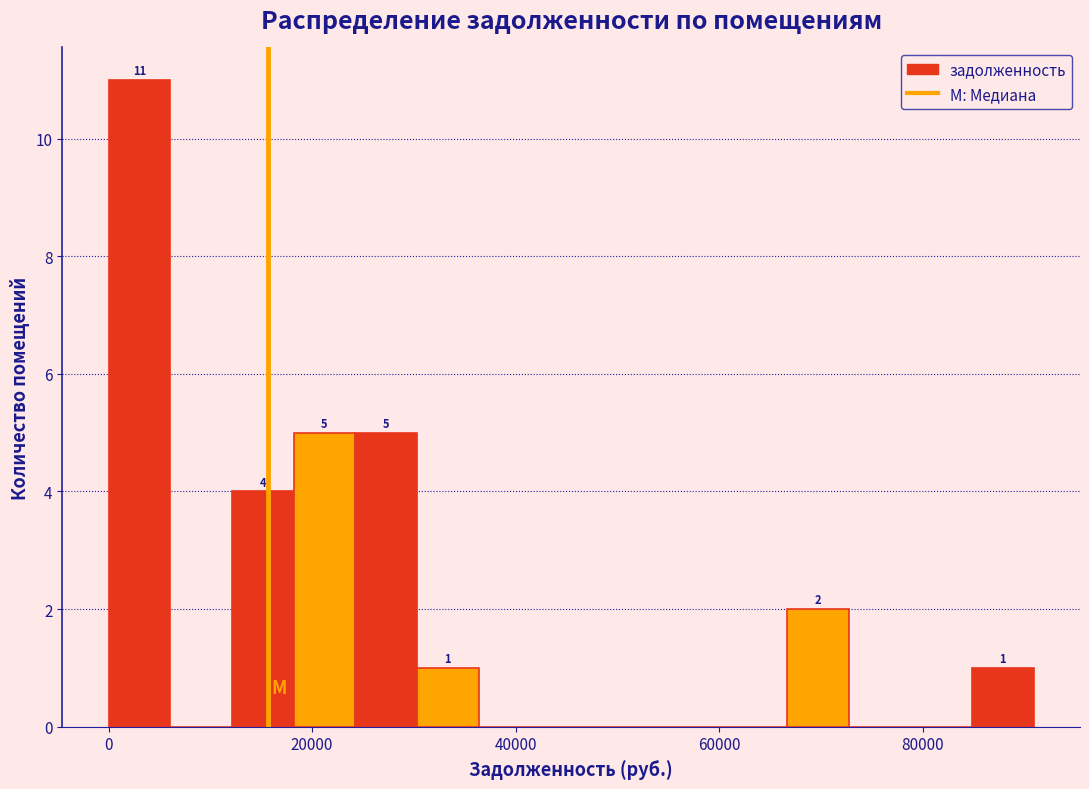

Around what value on the x-axis is the tallest bar? Give the approximate position of its centre, as read against the axis.

4000